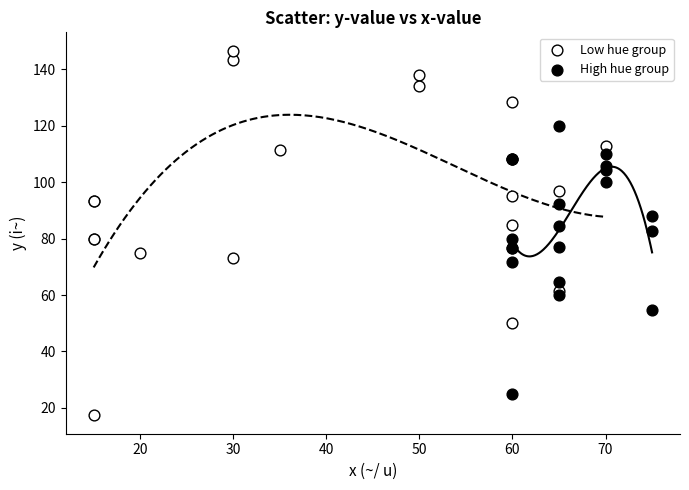

What are all the series names shown in the legend?

Low hue group, High hue group